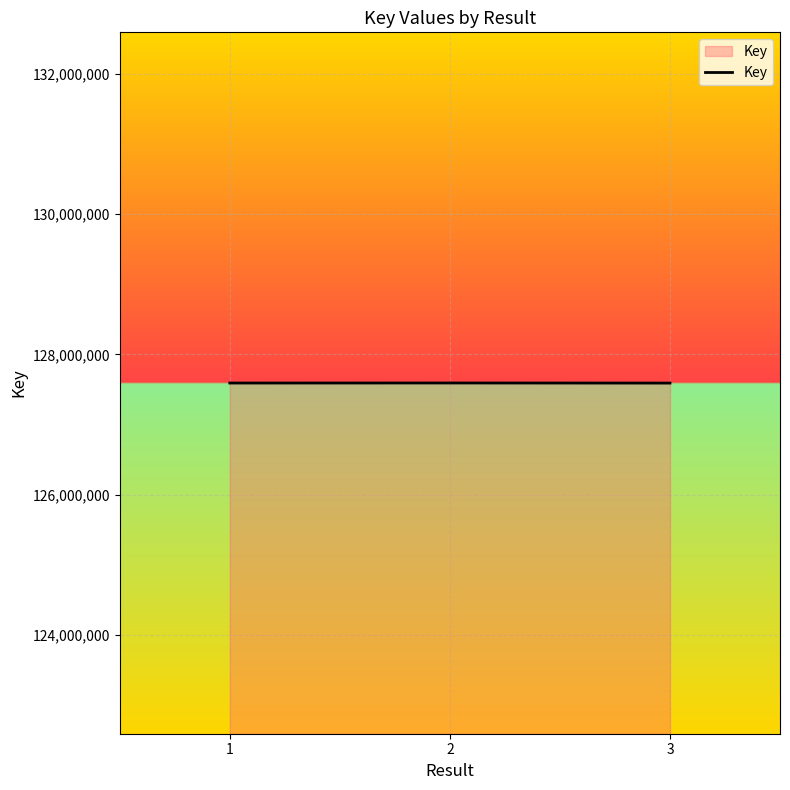

What is the ratio of the value at 1 to the value at 2?

1.0